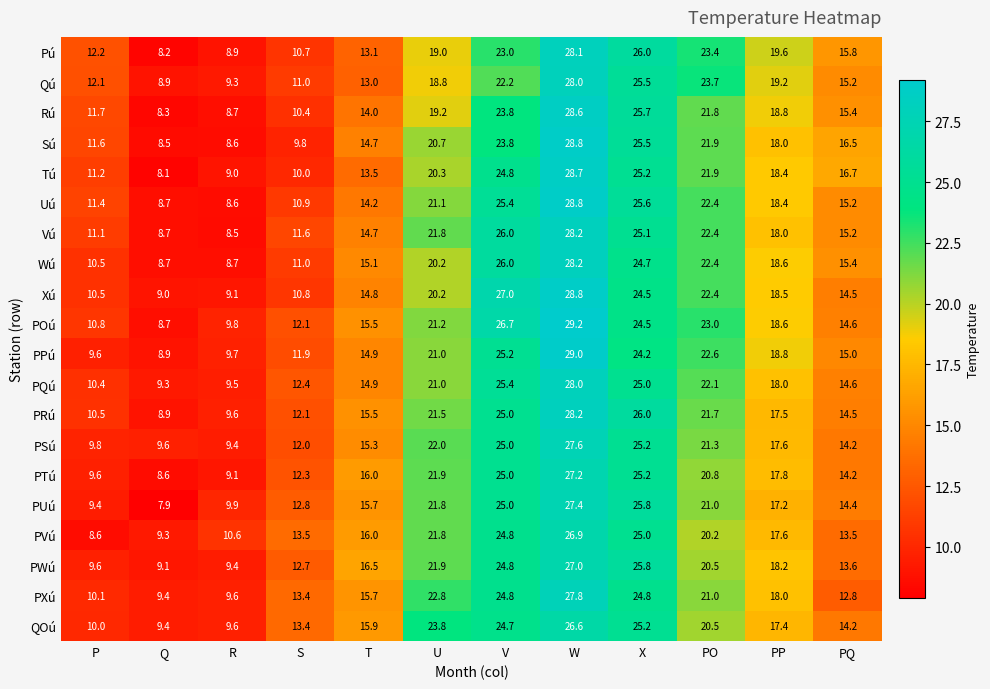

Which label corresponds to the largest value in the chart?

W